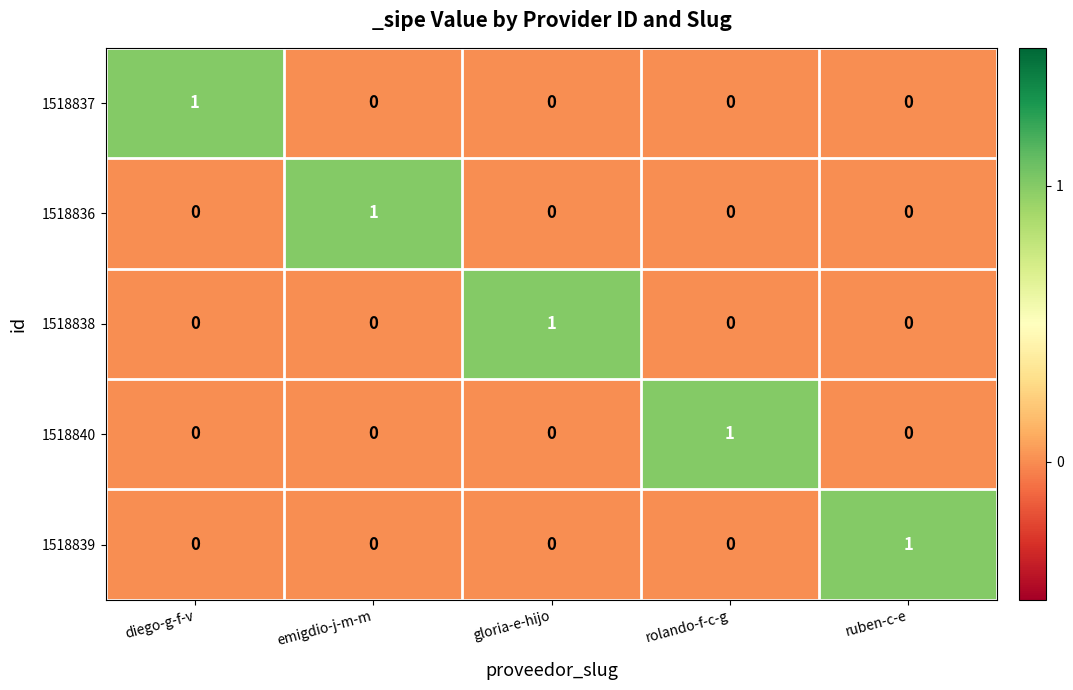

The 1518840 series shows 0 at emigdio-j-m-m. True or false?

True